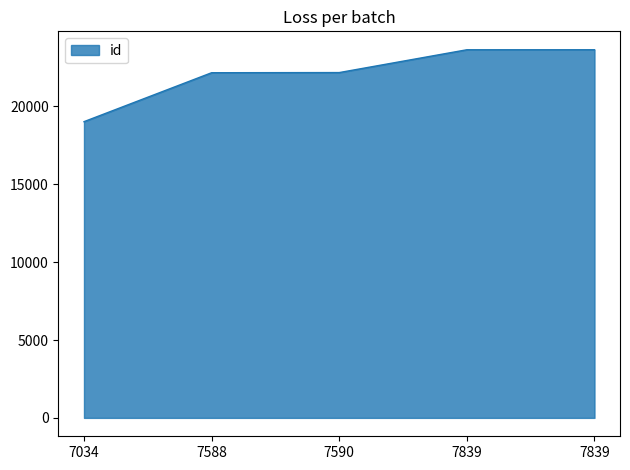

Reading right to left, what are all the values shown in this chart?

23644	23643	22178	22168	19025